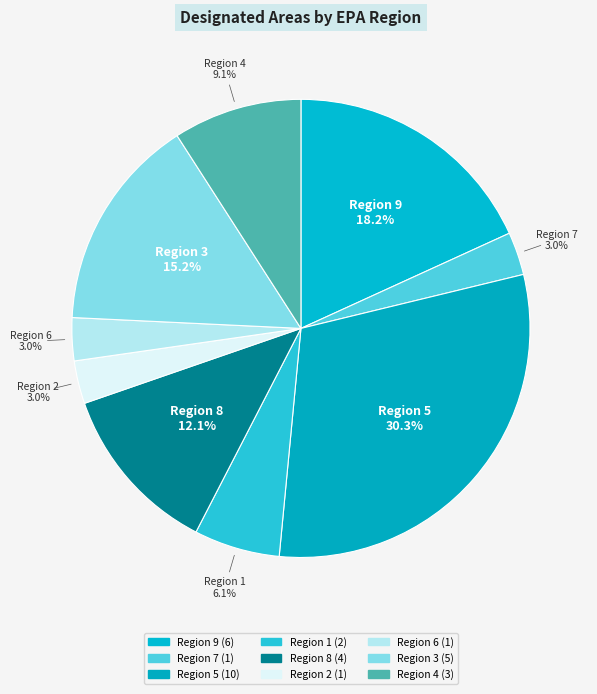

What percentage do Region 6 and Region 5 together represent?

33.3%